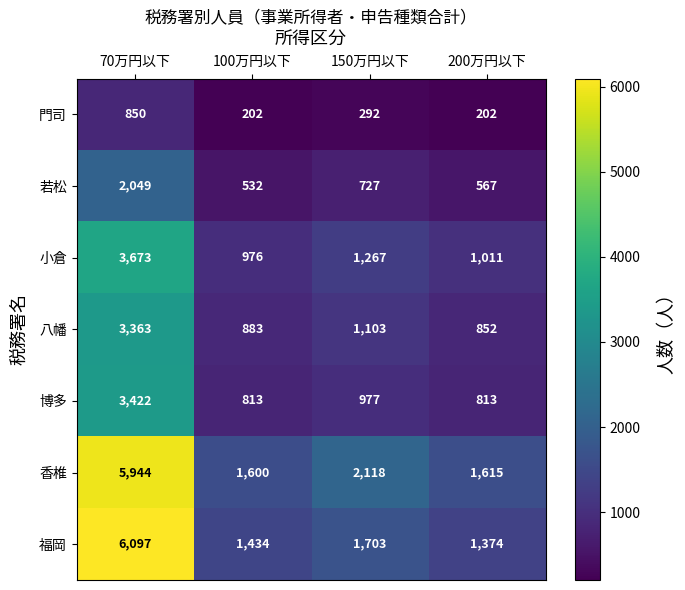

The 小倉 series shows 1267 at 150万円以下. True or false?

True